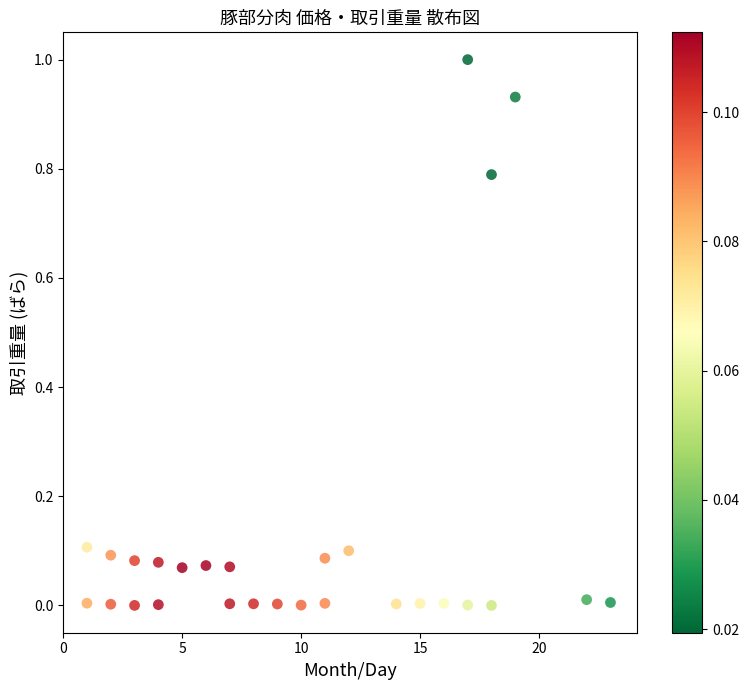

What is the range of X values (max minus min)?

22.0